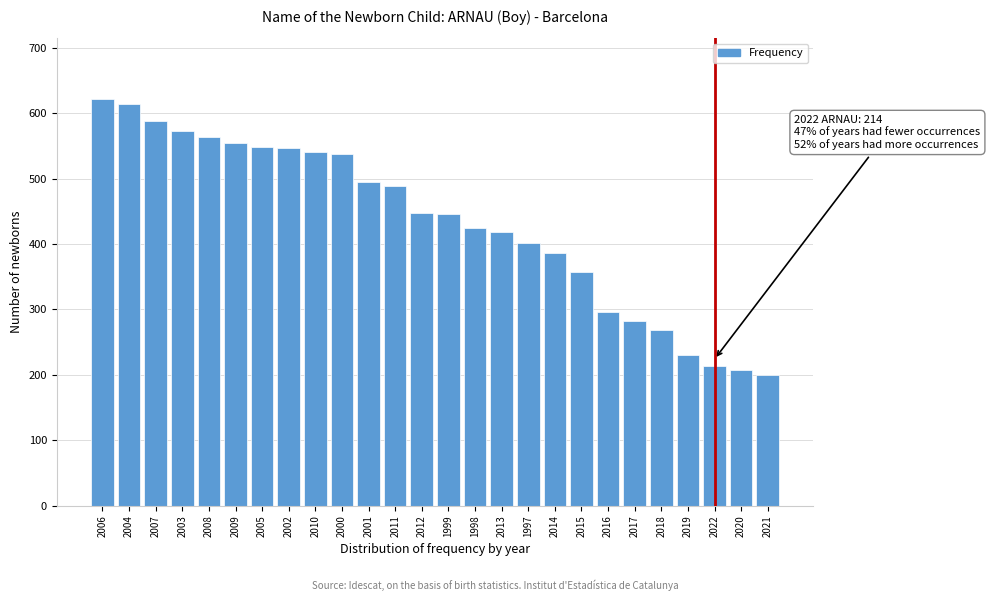

The chart shows a value of 279 at 1997. True or false?

False